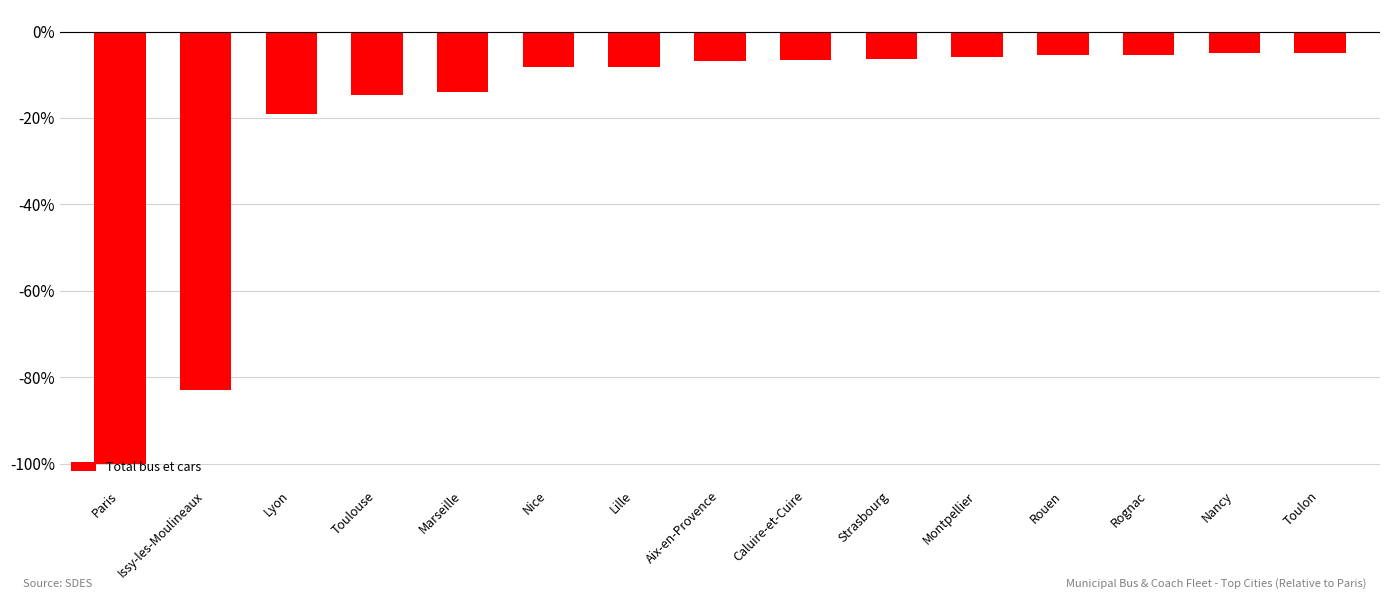

Count the number of categories in the chart.

15